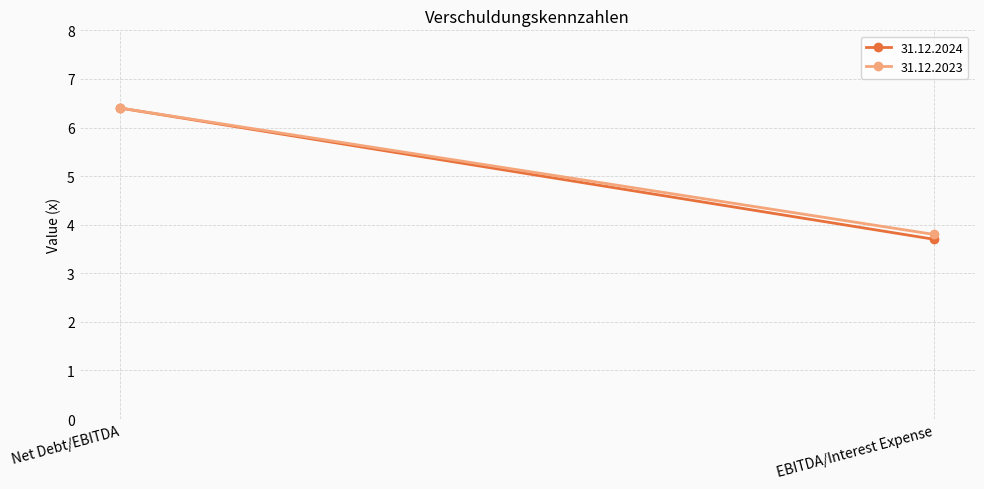

Reading left to right, list all the values displayed in this chart.

31.12.2024: 6.4	3.7
31.12.2023: 6.4	3.8